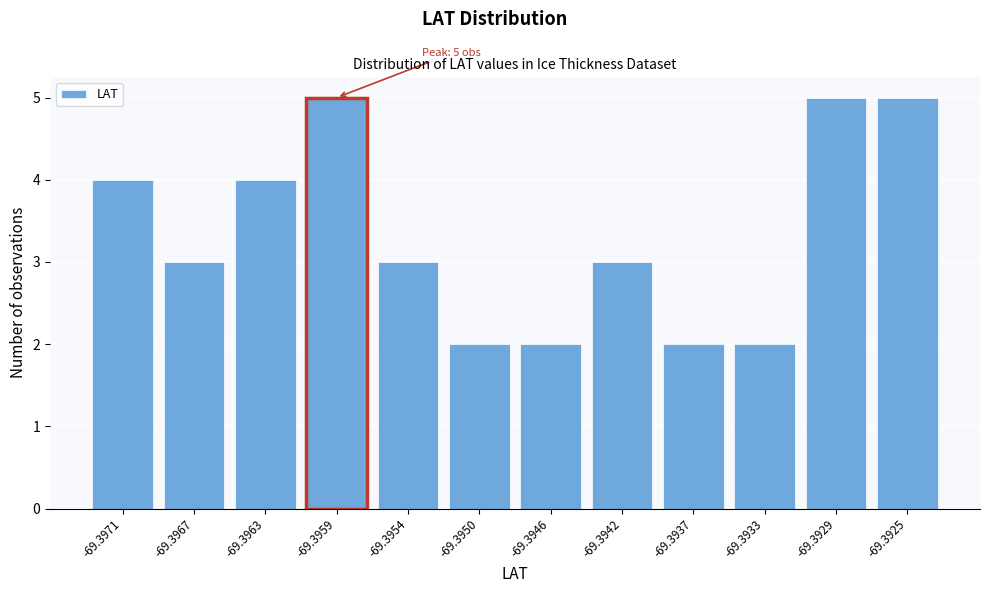

Reading left to right, transcribe all the data shown in this chart.

-69.3971=4	-69.3967=3	-69.3963=4	-69.3959=5	-69.3954=3	-69.3950=2	-69.3946=2	-69.3942=3	-69.3937=2	-69.3933=2	-69.3929=5	-69.3925=5